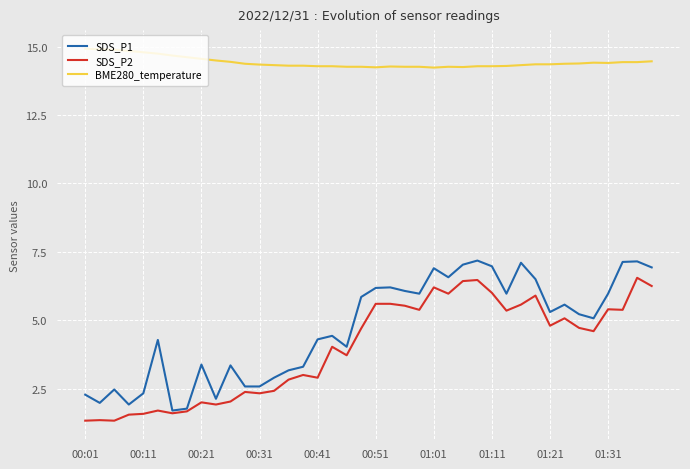

What is the maximum value shown in the chart?

14.9